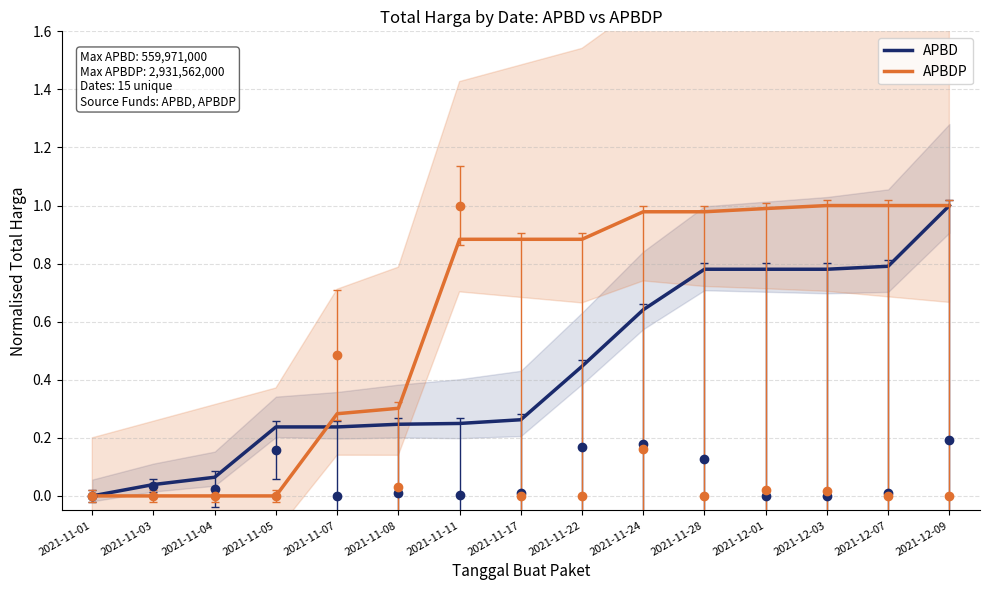

Which series has the widest spread of values?

APBDP